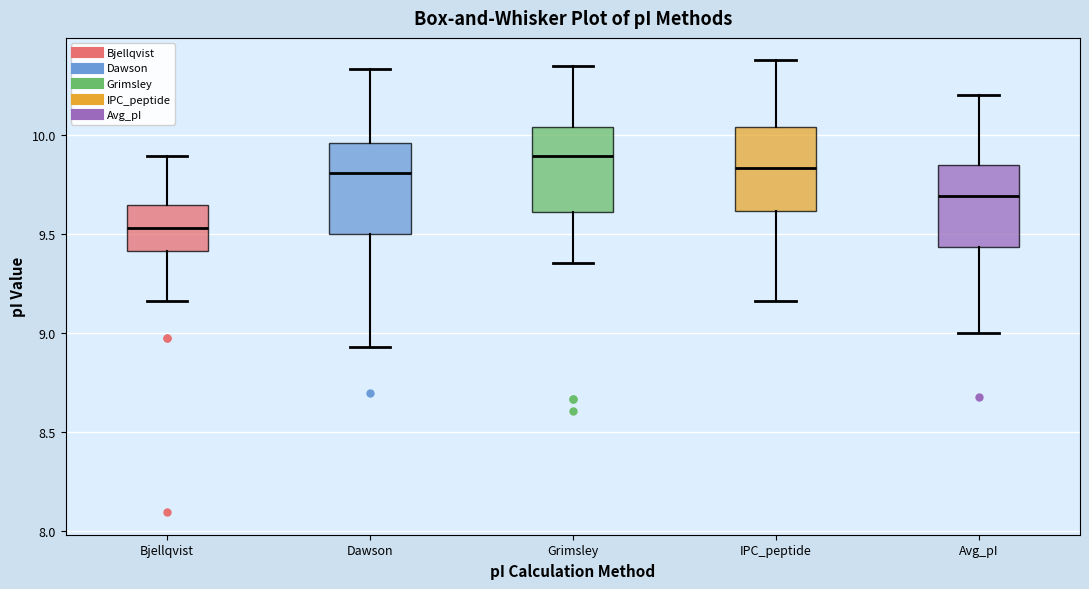

Where does the upper whisker of the box for Grimsley end on the y-axis? The values are not printed on the chart, so give them approximately, as read against the axis.

10.35